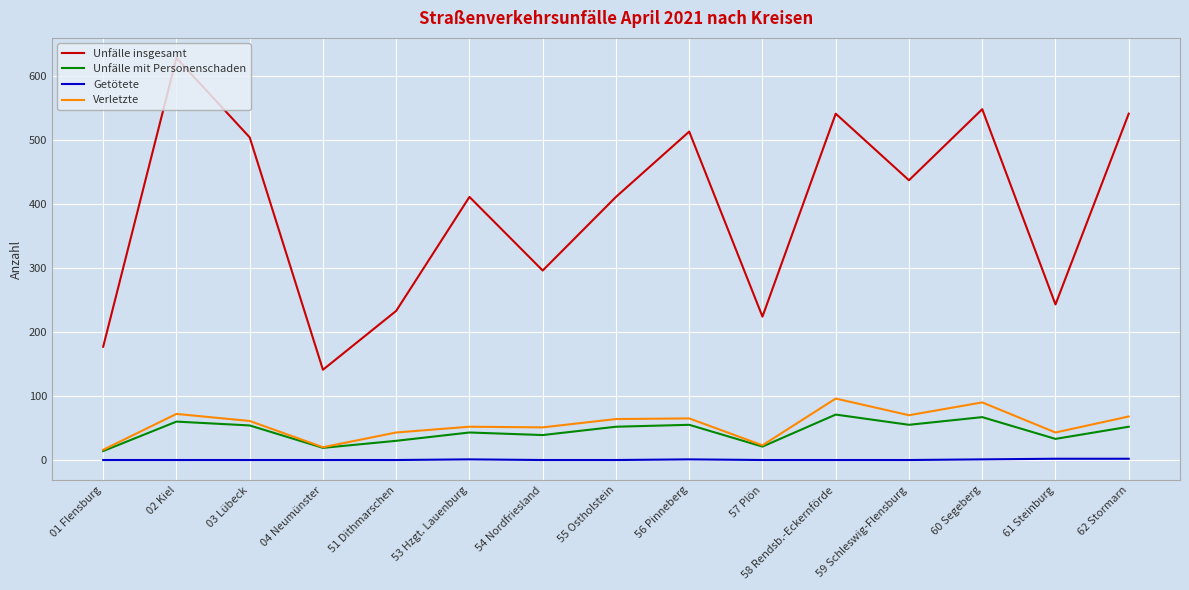

At 62 Stormarn, list the series in order from largest to smallest.

Unfälle insgesamt, Verletzte, Unfälle mit Personenschaden, Getötete